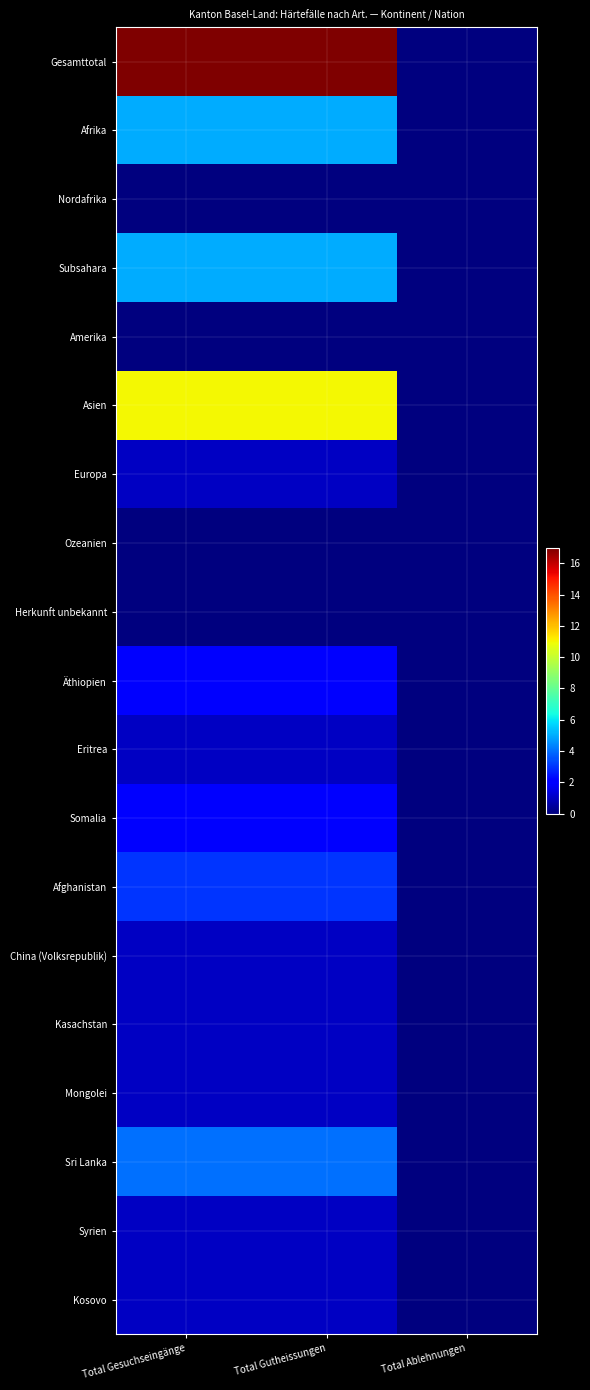

What is the maximum value shown in the chart?

17